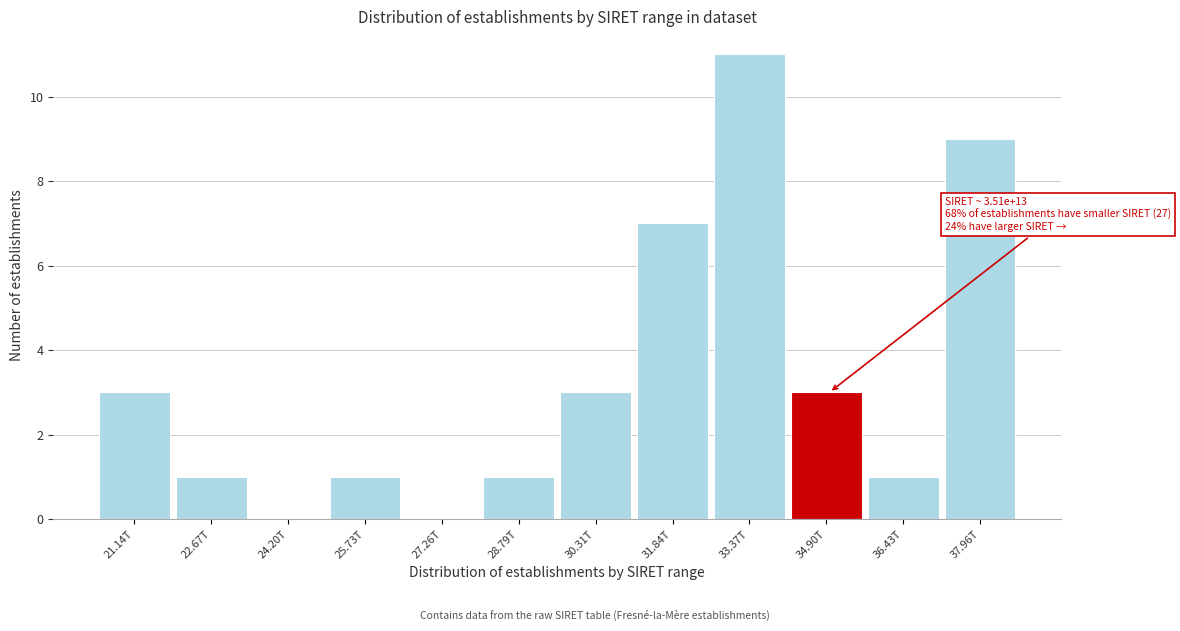

Reading left to right, what are all the values shown in this chart?

21.14T=3	22.67T=1	24.20T=0	25.73T=1	27.26T=0	28.79T=1	30.31T=3	31.84T=7	33.37T=11	34.90T=3	36.43T=1	37.96T=9